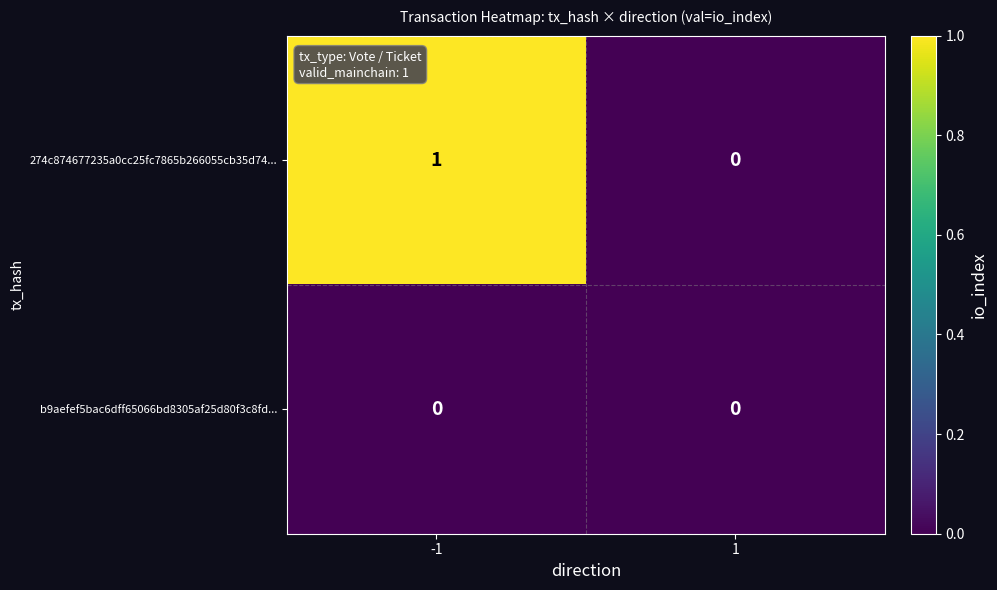

The value of 274c874677235a0cc25fc7865b266055cb35d74... at 1 is -1. True or false?

False